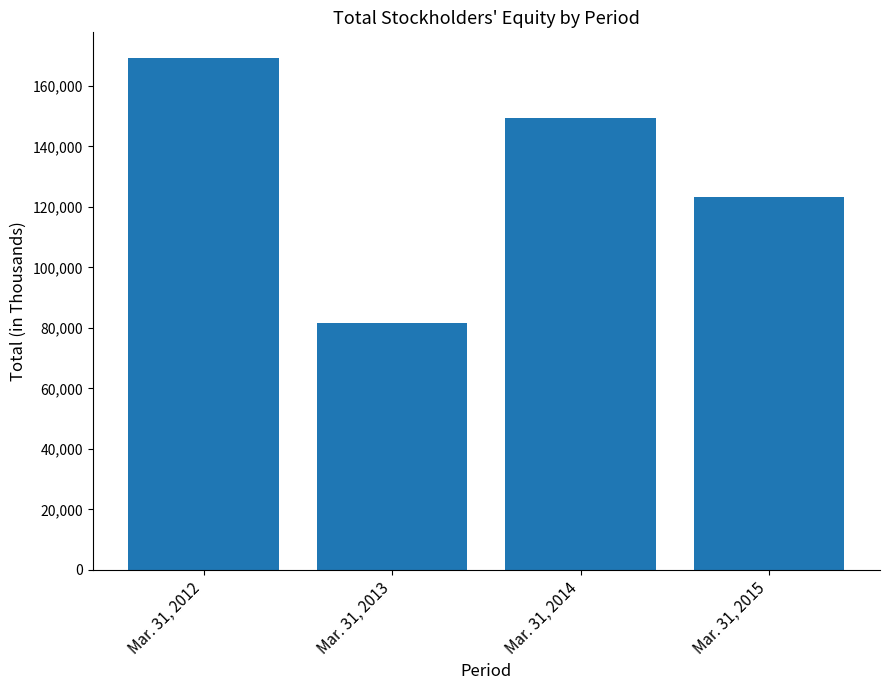

What is the minimum value shown in the chart?

81504